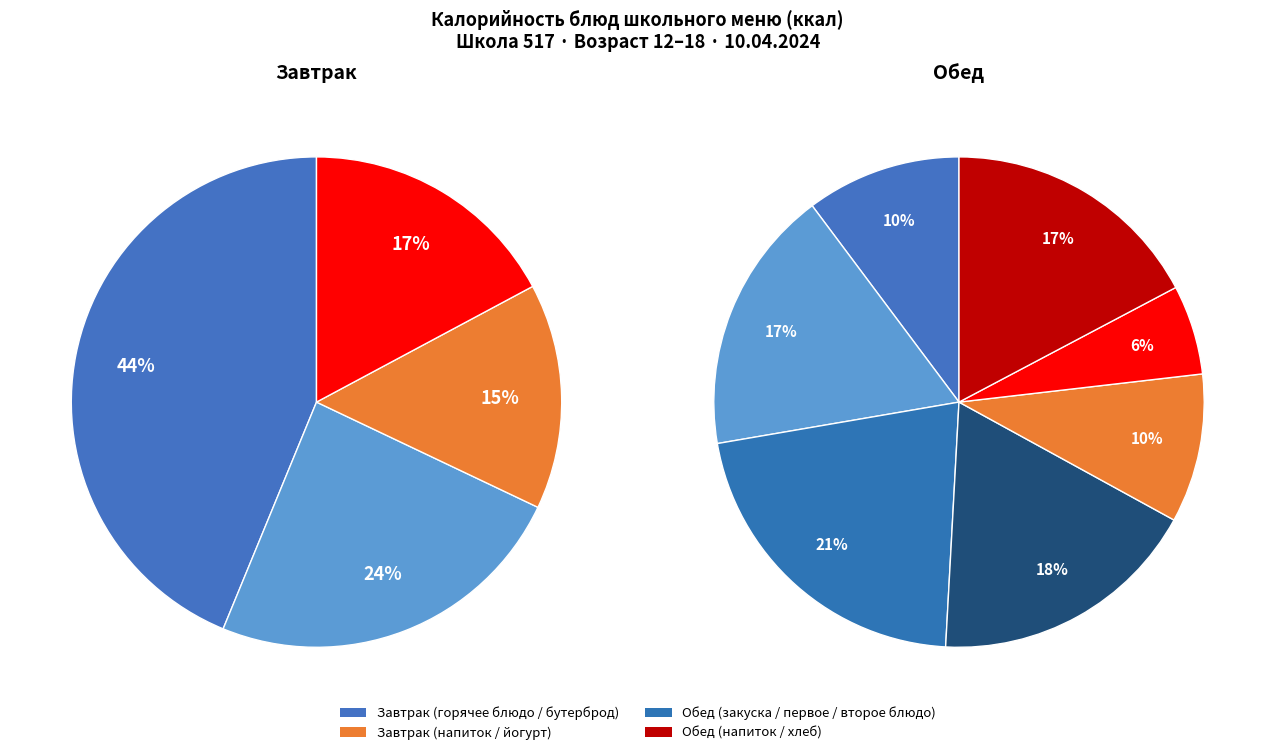

The ОМЛЕТ НАТУРАЛЬНЫЙ slice represents 31% of the pie. True or false?

False